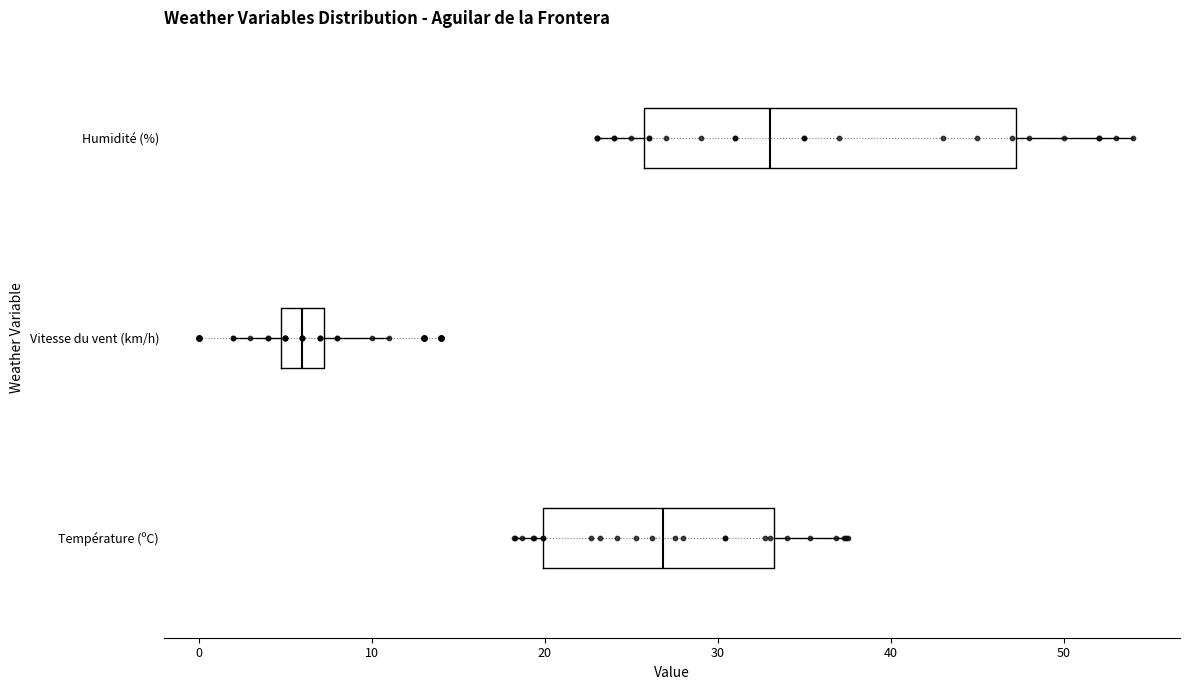

Reading bottom to top, read every box against the x-axis: the position of its median line, the range the box covers, and the ends of its whiskers. The values are not printed on the chart, so give them approximately, as read against the axis.

Température (ºC): median 27, box 20 to 33, whiskers 18 to 38
Vitesse du vent (km/h): median 6, box 5 to 7, whiskers 2 to 11
Humidité (%): median 33, box 26 to 47, whiskers 23 to 54